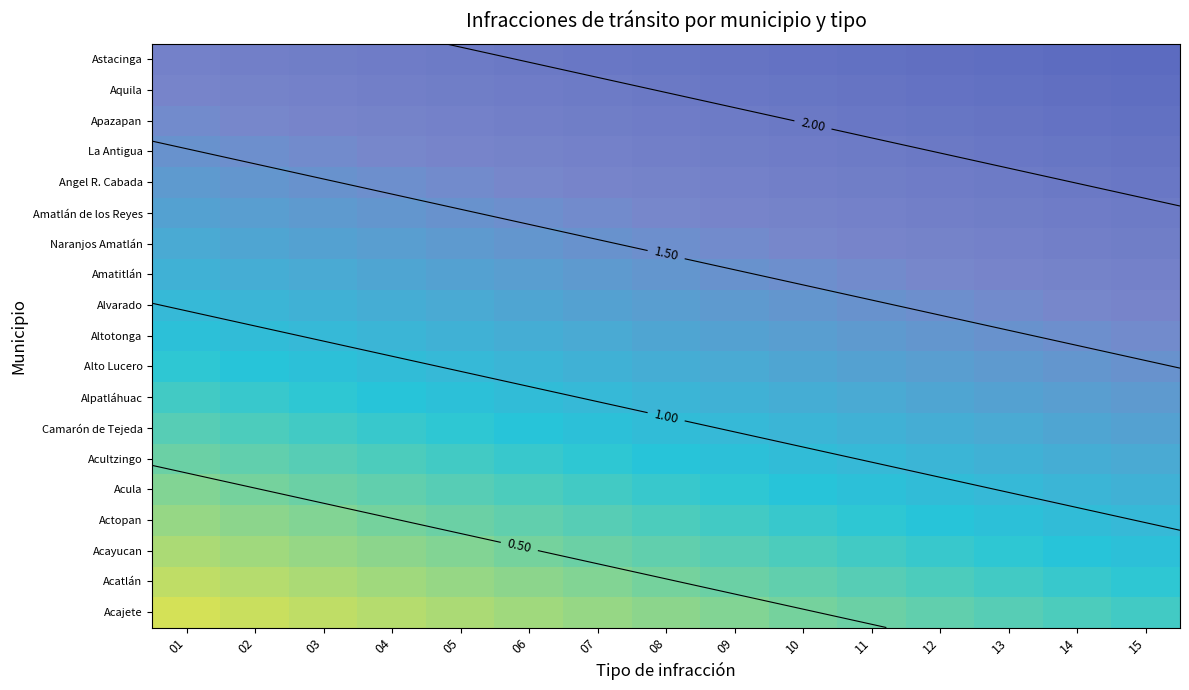

The value of Alpatláhuac at 14 is 1.4. True or false?

True